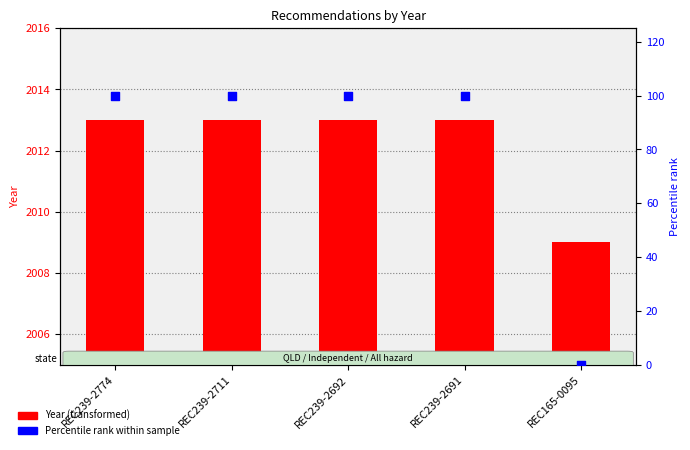

Is the value of Year at REC239-2711 greater than the value of Percentile rank within sample at REC239-2711?

Yes